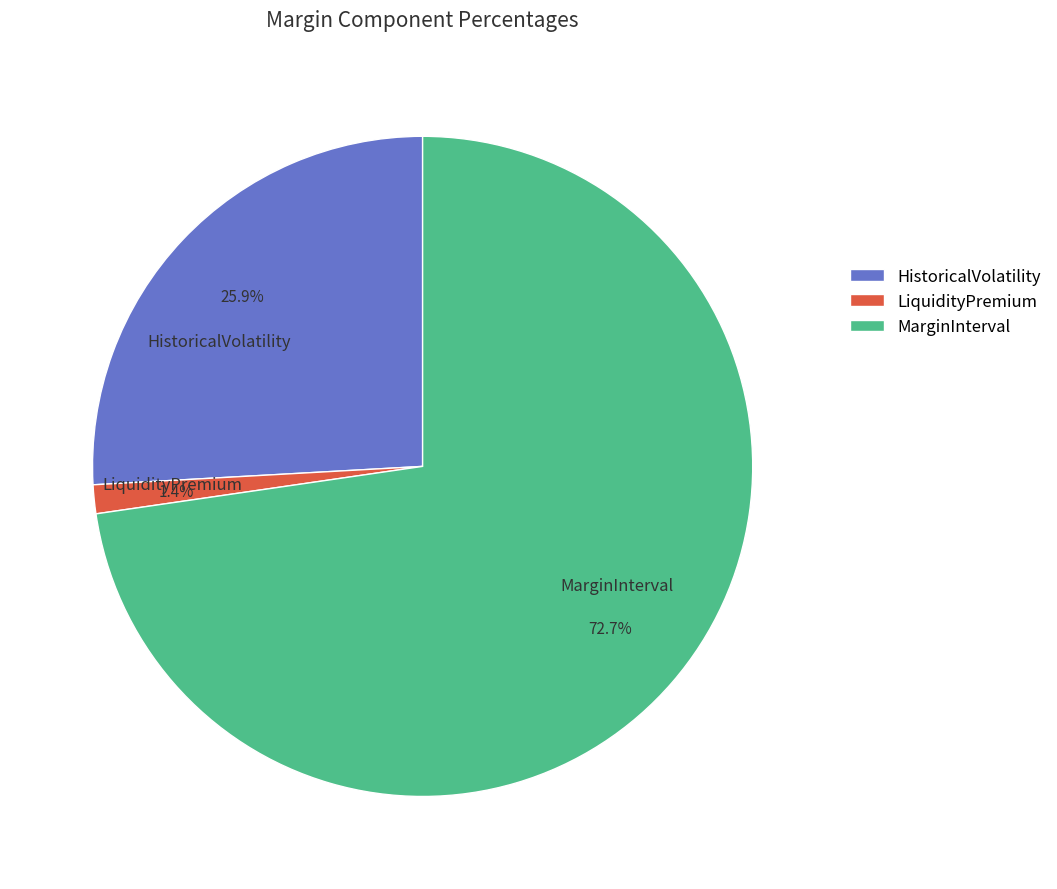

To the nearest percent, what percentage of the pie is HistoricalVolatility?

26%